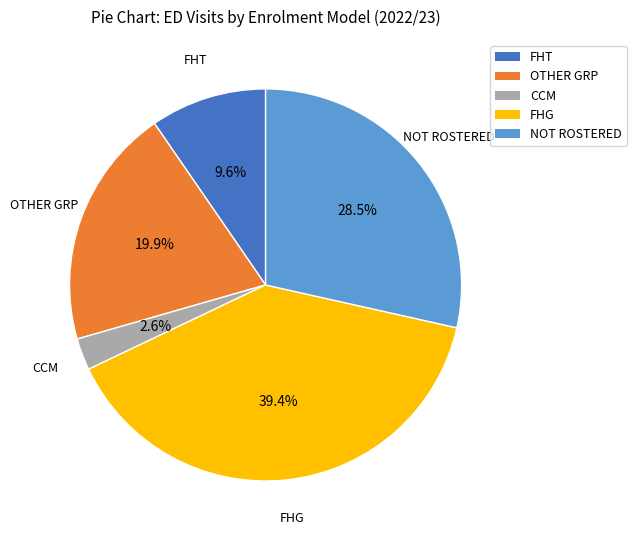

Approximately how many times larger is the value at FHT compared to OTHER GRP?

0.5